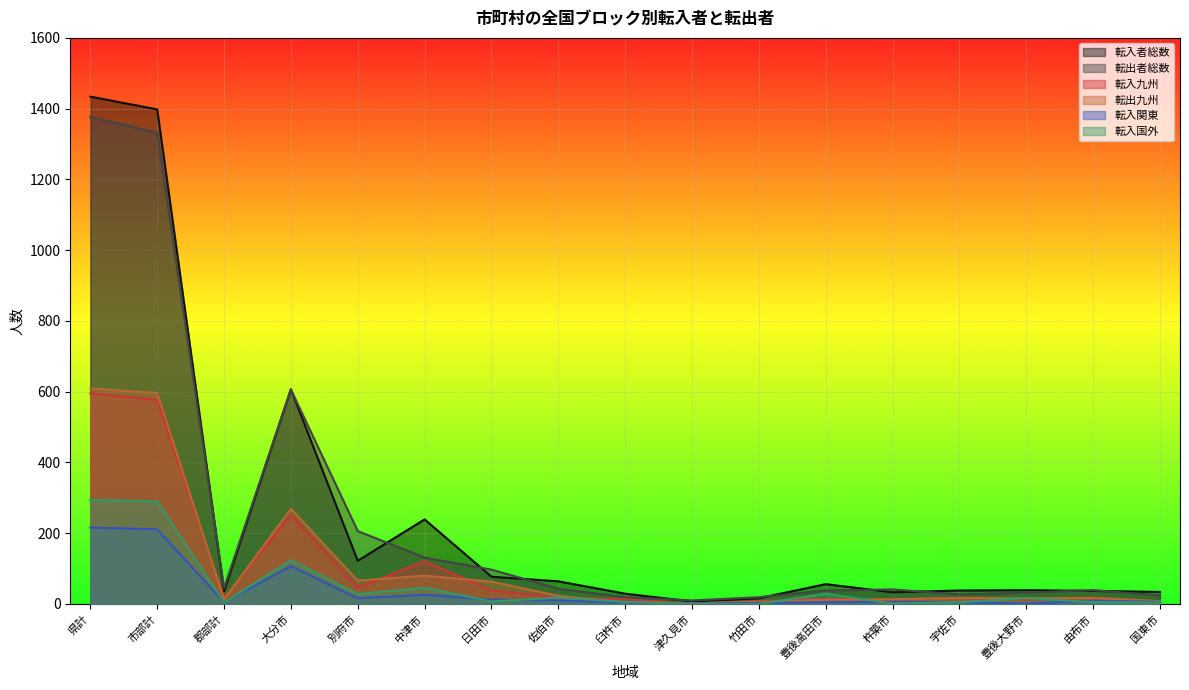

Which series changed the most between 郡部計 and 豊後高田市?

転入国外